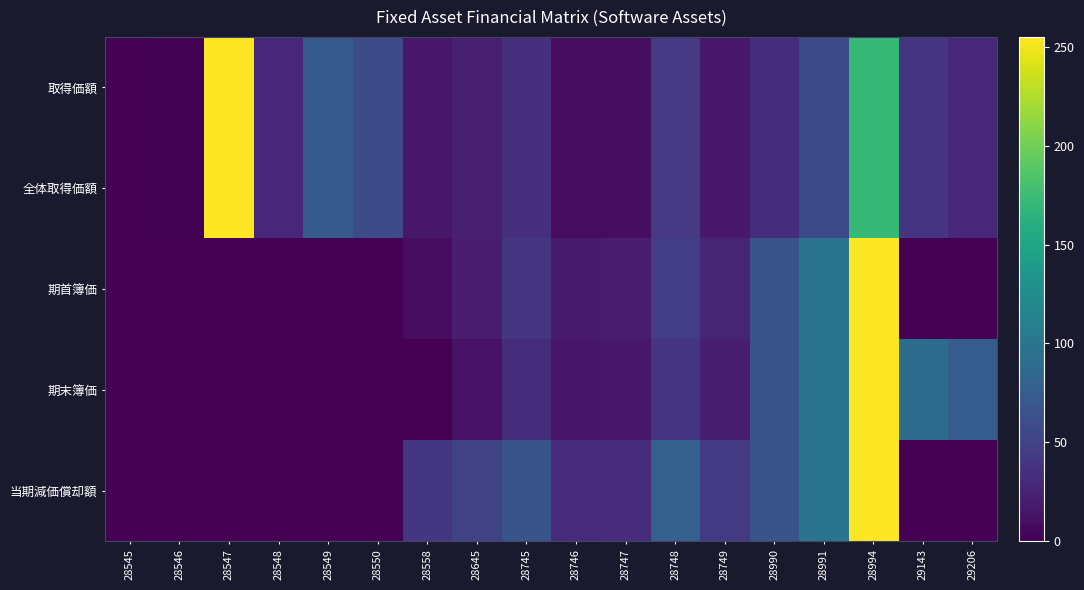

Reading left to right, transcribe all the data shown in this chart.

取得価額: 28545=0.0	28546=1.2	28547=255.0	28548=29.8	28549=71.9	28550=58.0	28558=16.2	28645=22.3	28745=34.1	28746=8.3	28747=9.3	28748=42.2	28749=17.3	28990=33.3	28991=57.0	28994=170.4	29143=38.1	29206=28.9
全体取得価額: 28545=0.0	28546=1.2	28547=255.0	28548=29.8	28549=71.9	28550=58.0	28558=16.2	28645=22.3	28745=34.1	28746=8.3	28747=9.3	28748=42.2	28749=17.3	28990=33.3	28991=57.0	28994=170.4	29143=38.1	29206=28.9
期首簿価: 28545=0.0	28546=0.0	28547=0.0	28548=0.0	28549=0.0	28550=0.0	28558=8.3	28645=20.0	28745=39.9	28746=18.4	28747=19.3	28748=46.6	28749=25.9	28990=65.4	28991=98.1	28994=255.0	29143=0.0	29206=0.0
期末簿価: 28545=0.0	28546=0.0	28547=0.0	28548=0.0	28549=0.0	28550=0.0	28558=0.0	28645=12.5	28745=33.2	28746=15.4	28747=16.0	28748=38.9	28749=21.6	28990=65.4	28991=98.1	28994=255.0	29143=89.9	29206=74.1
当期減価償却額: 28545=0.0	28546=0.0	28547=0.0	28548=0.0	28549=0.0	28550=0.0	28558=41.7	28645=50.1	28745=66.5	28746=30.7	28747=32.1	28748=77.7	28749=43.2	28990=65.4	28991=98.1	28994=255.0	29143=0.0	29206=0.0